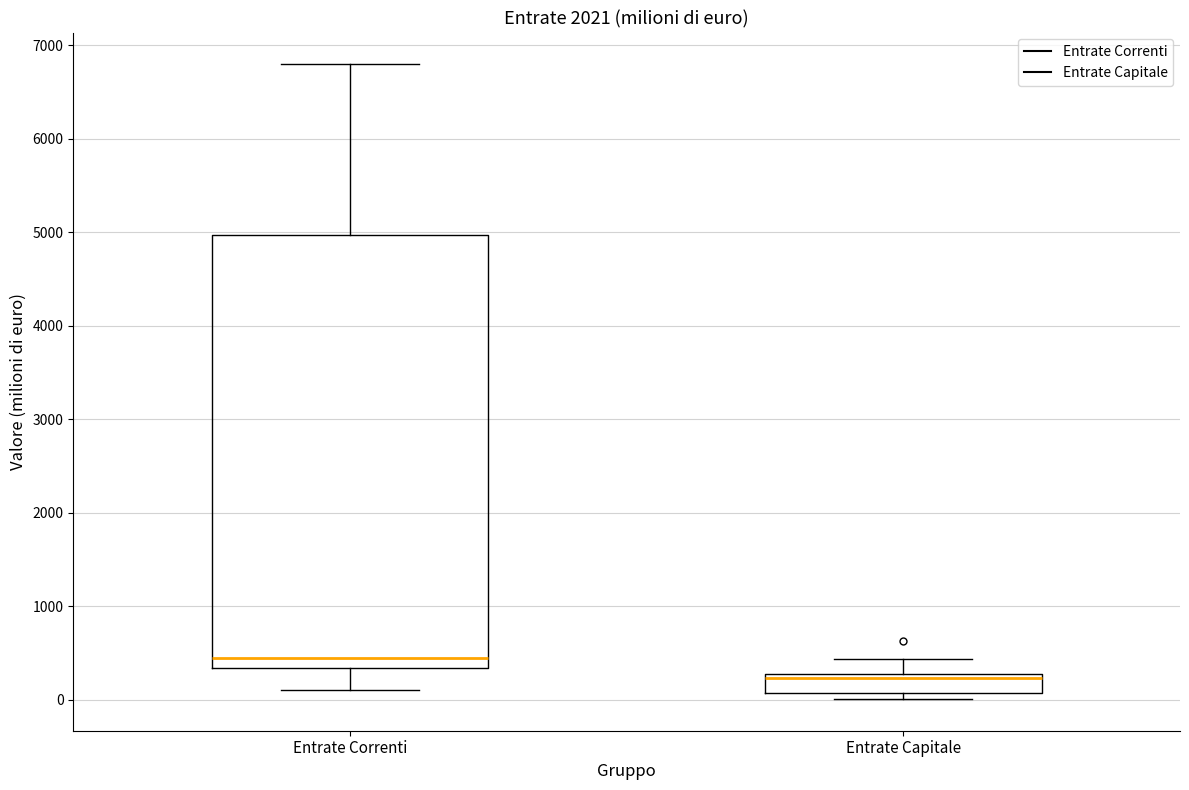

Reading left to right, transcribe this box plot: for each box, give where its median line is, the range the box spans, and where its two whiskers end, as read against the y-axis. The values are not printed on the chart, so give them approximately, as read against the axis.

Entrate Correnti: median 400, box 300 to 5000, whiskers 100 to 6800
Entrate Capitale: median 200, box 100 to 300, whiskers 0 to 400